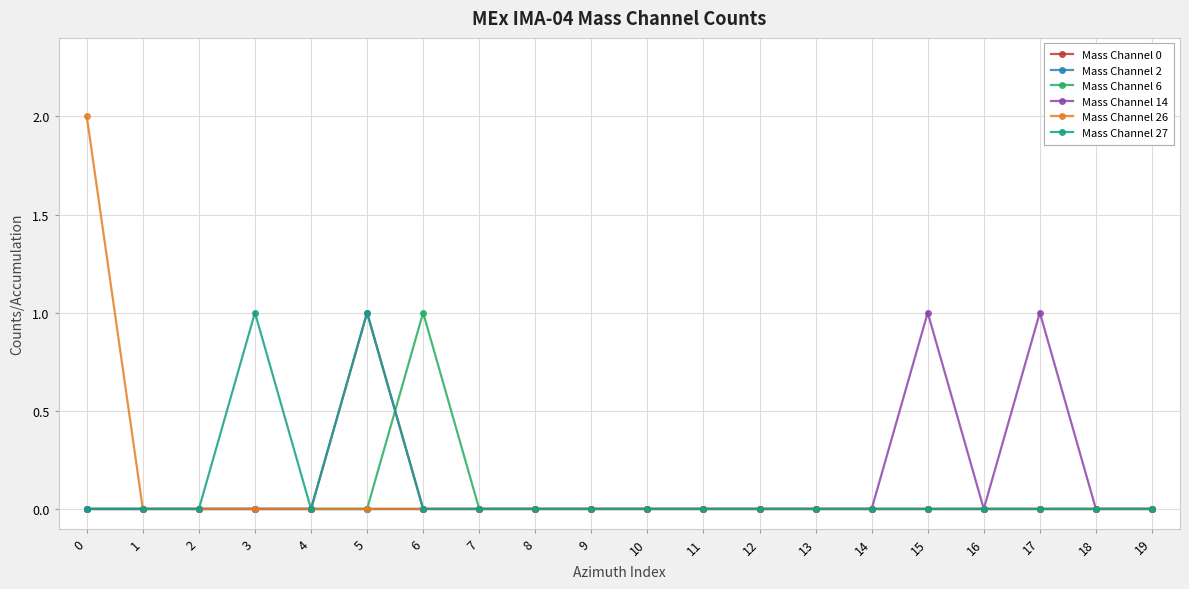

What is the spread (max minus min) of values at 0?

2